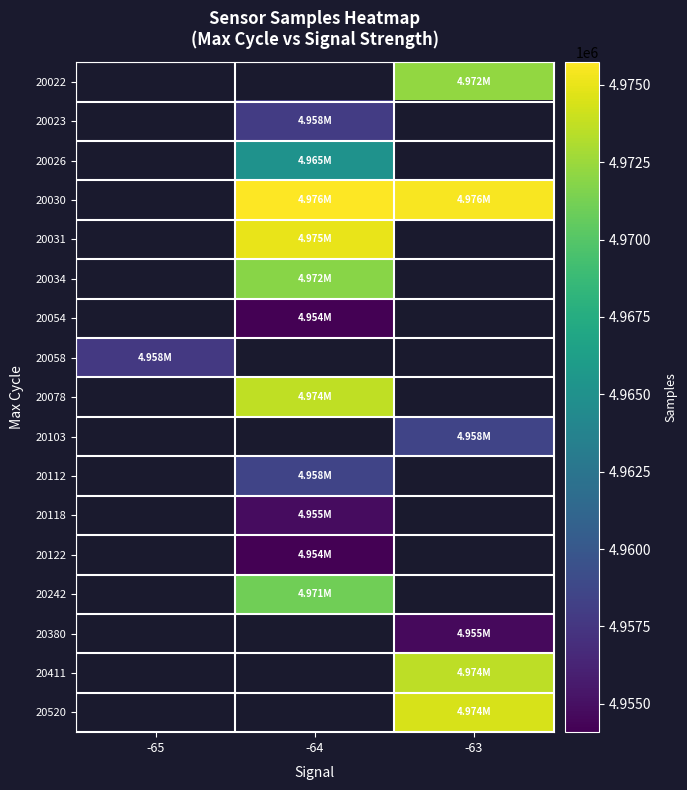

How many distinct data groups are displayed?

17